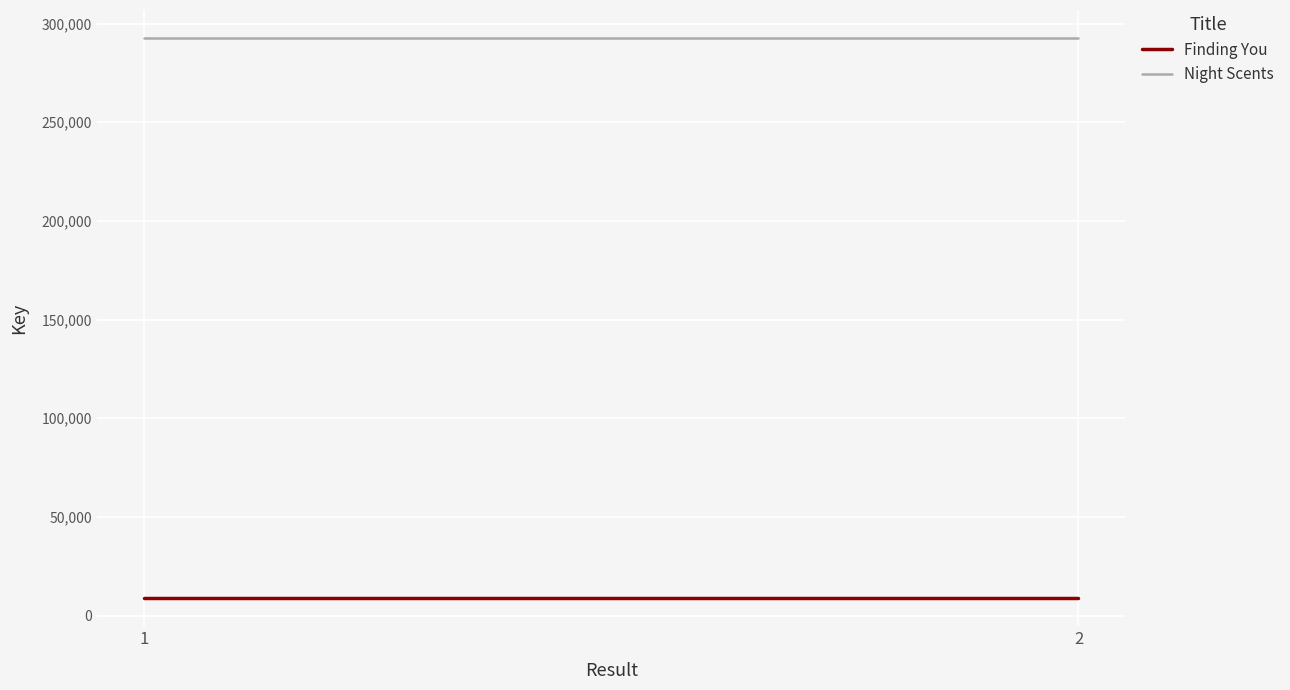

What is the average value of the Night Scents series?

292667